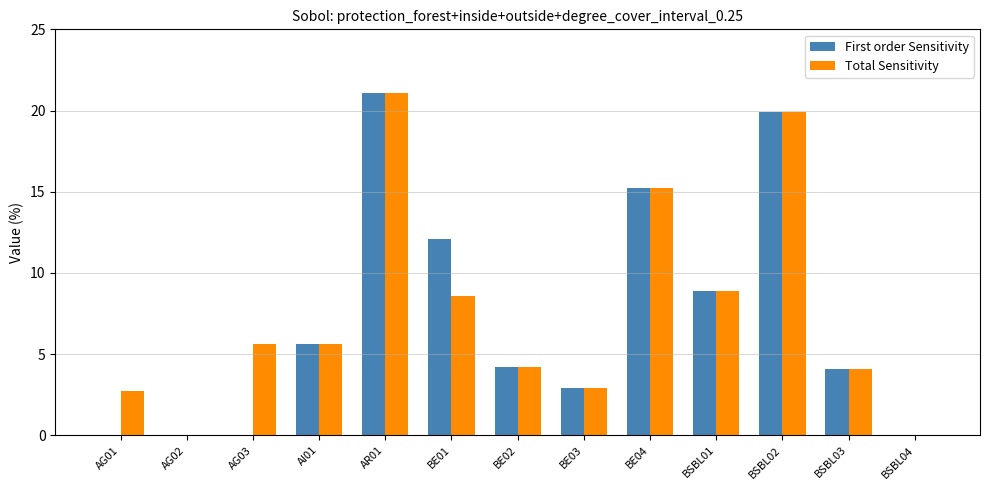

Is the value of Total Sensitivity at BE01 greater than the value of First order Sensitivity at BE02?

Yes